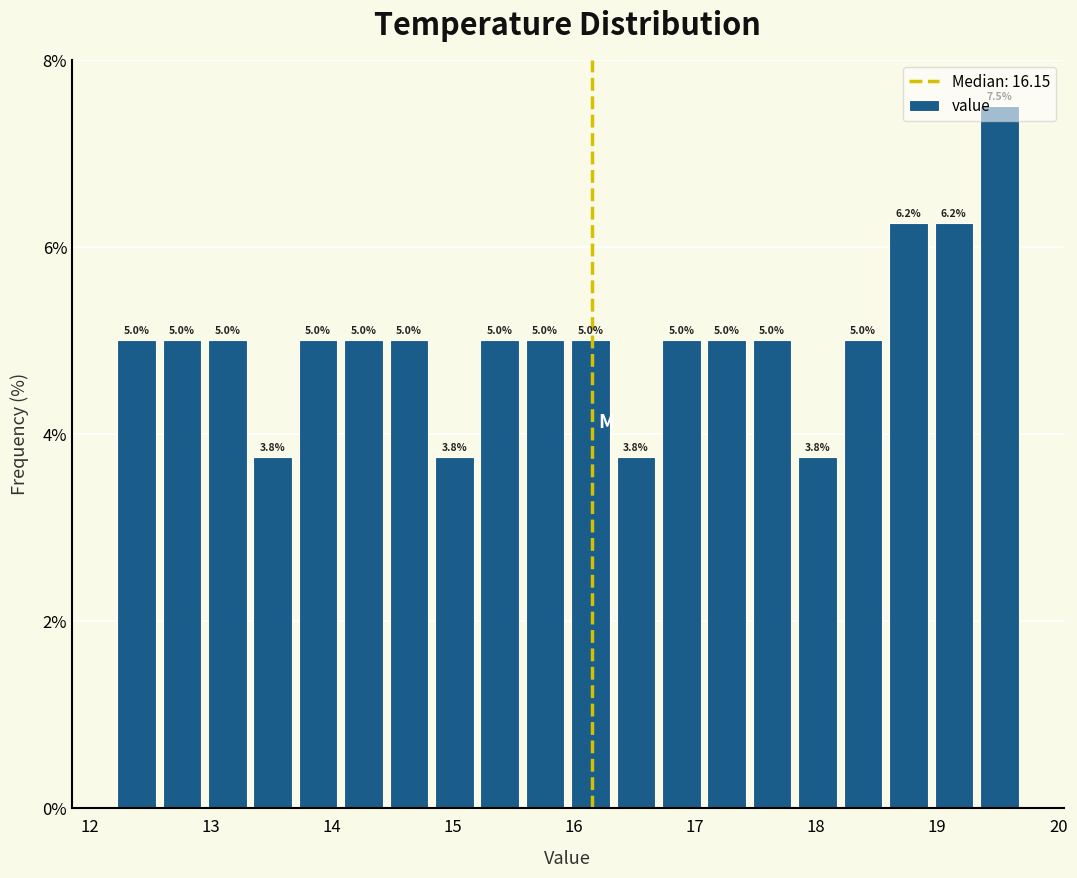

Around what value on the x-axis is the tallest bar? Give the approximate position of its centre, as read against the axis.

19.5